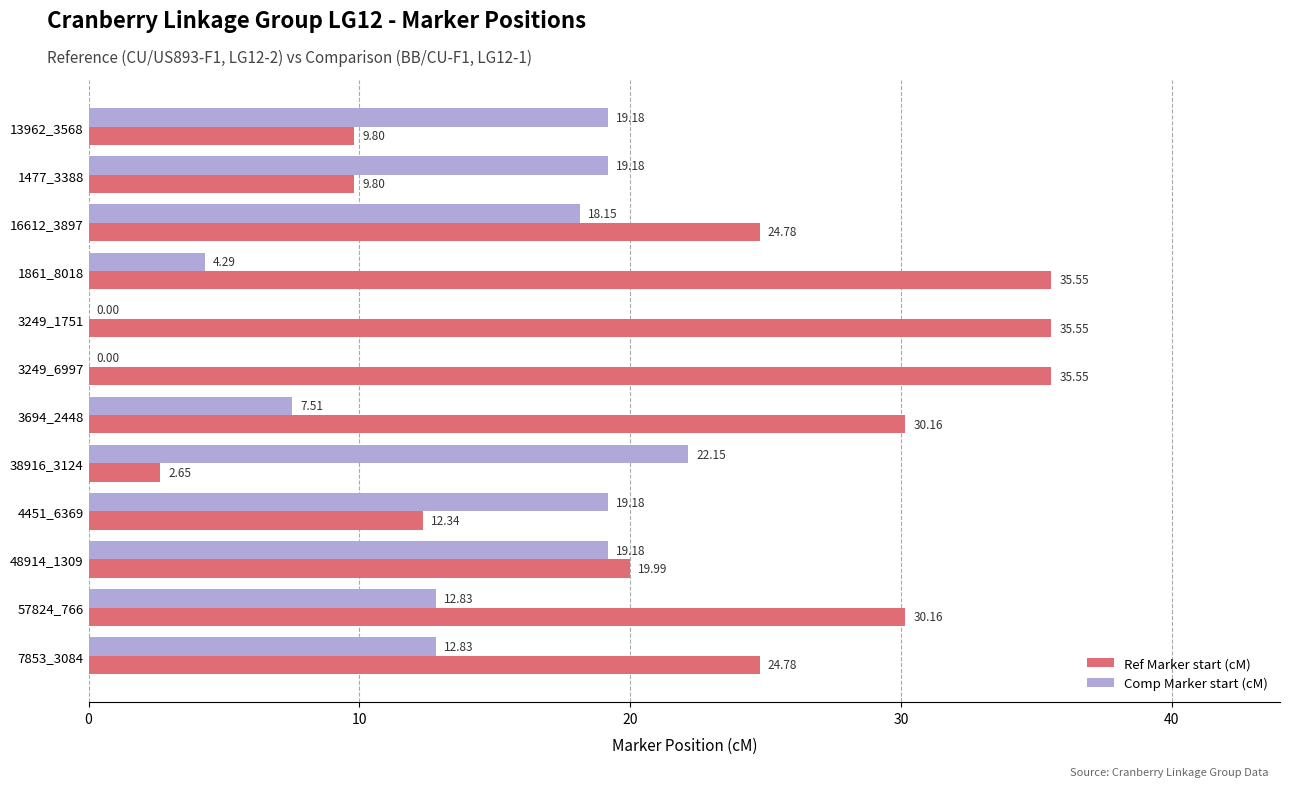

Between 1477_3388 and 1861_8018, which series saw the biggest shift?

Ref Marker start (cM)